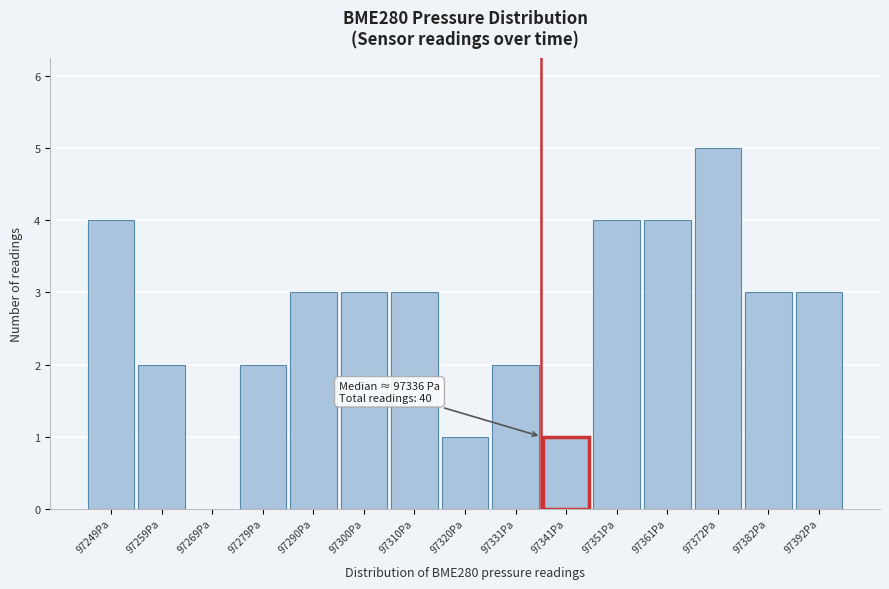

Over which range of the x-axis is the bar tallest?

97366 to 97376